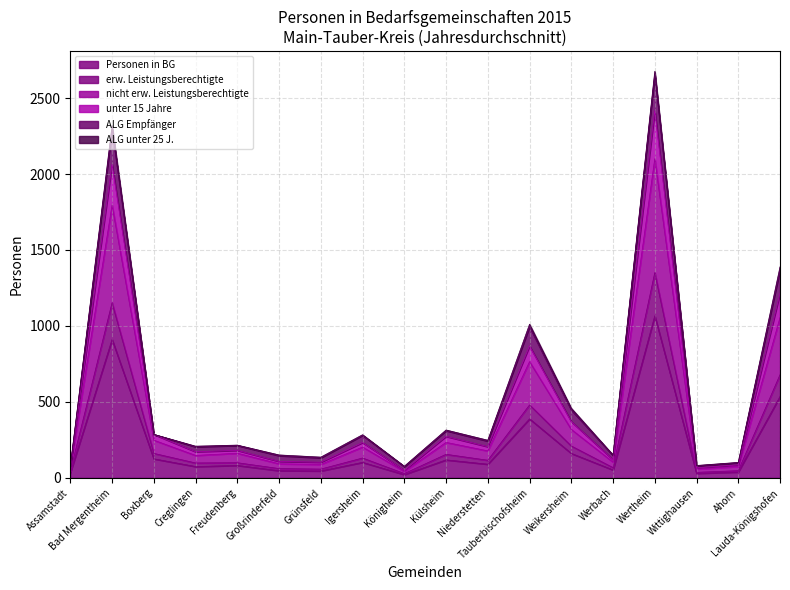

At which category is the sum across all series the highest?

Wertheim